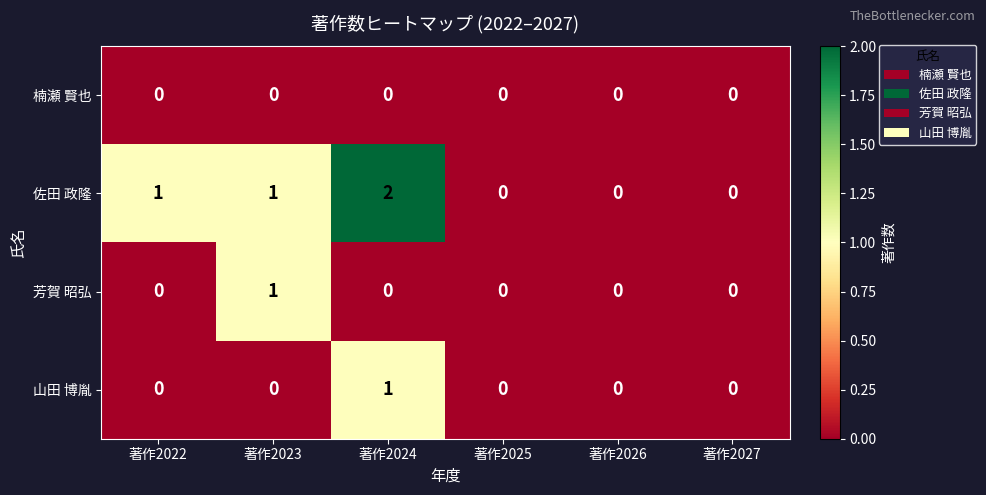

Which label corresponds to the largest value in the chart?

著作2024